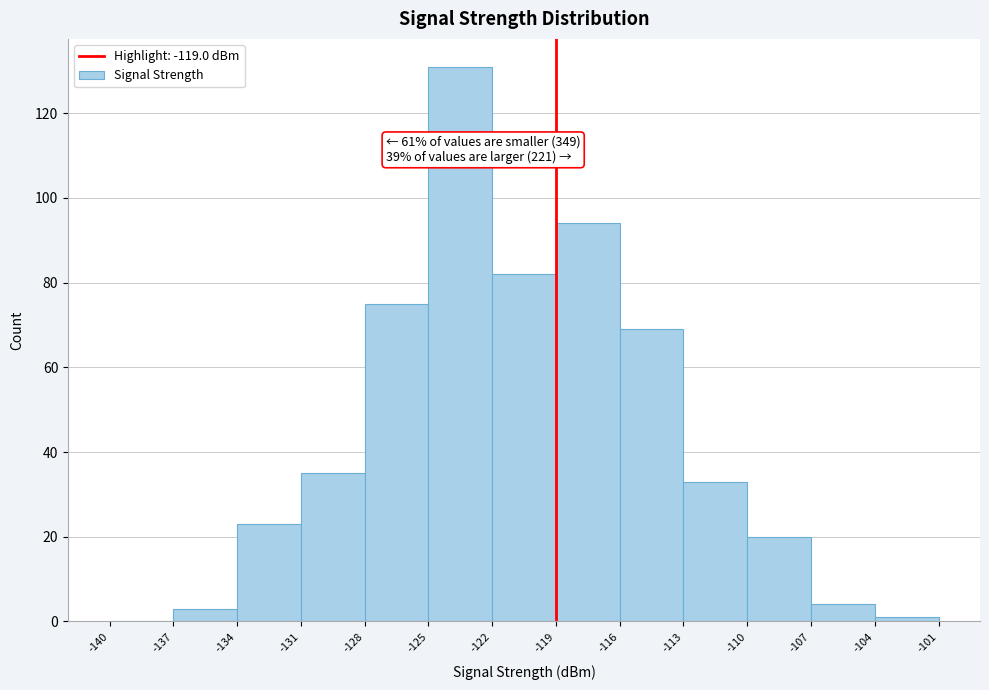

Which range on the x-axis has the tallest bar?

-125 to -122